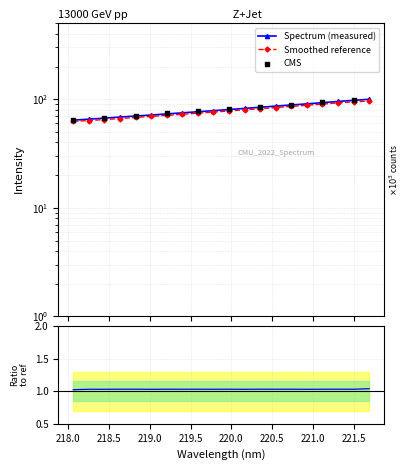

Which has a higher value, 218.8244 or 218.0596?

218.8244